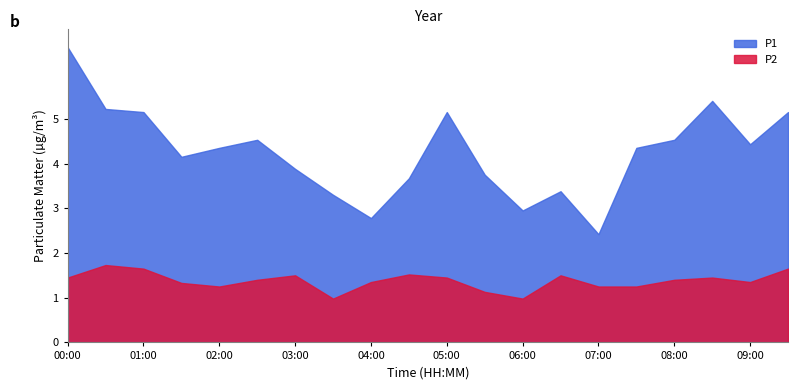

True or false: P2 and P1 intersect in this chart.

False